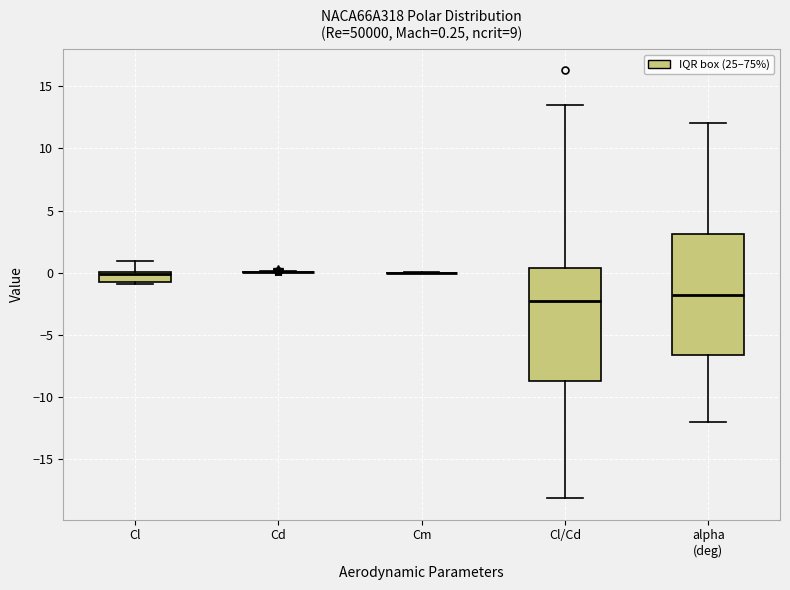

Which box is the tallest, from its lower edge to its upper edge?

alpha (deg)